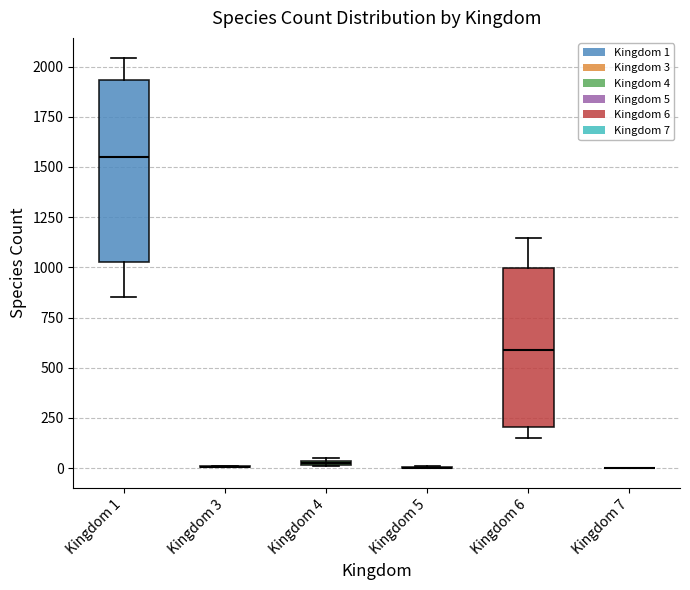

Where does the lower whisker of the box for Kingdom 6 end on the y-axis? The values are not printed on the chart, so give them approximately, as read against the axis.

150